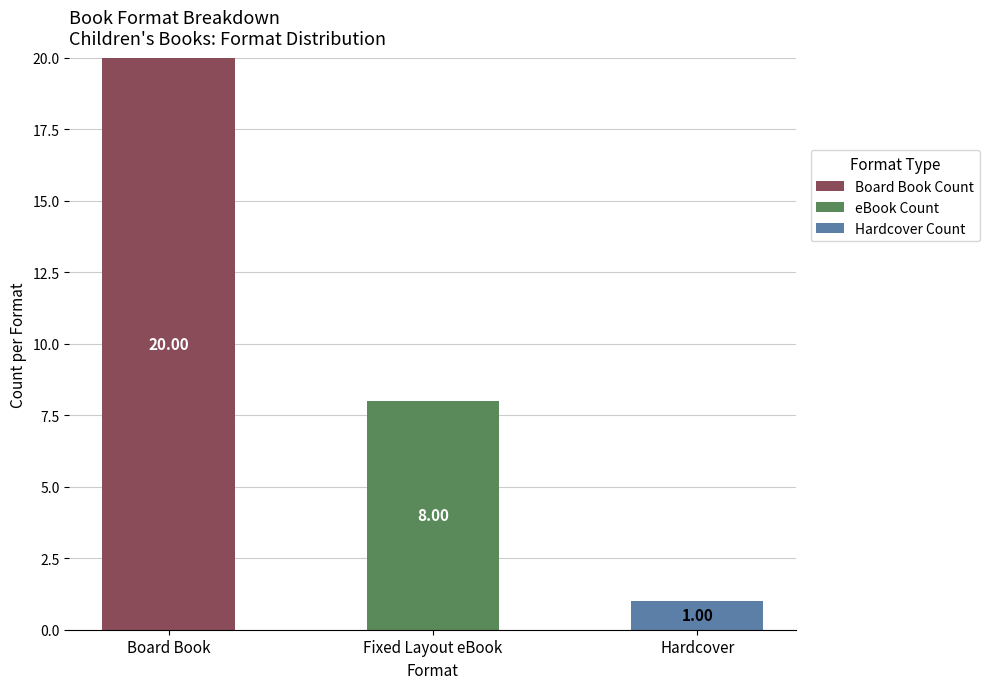

How many data points does each series have?

3